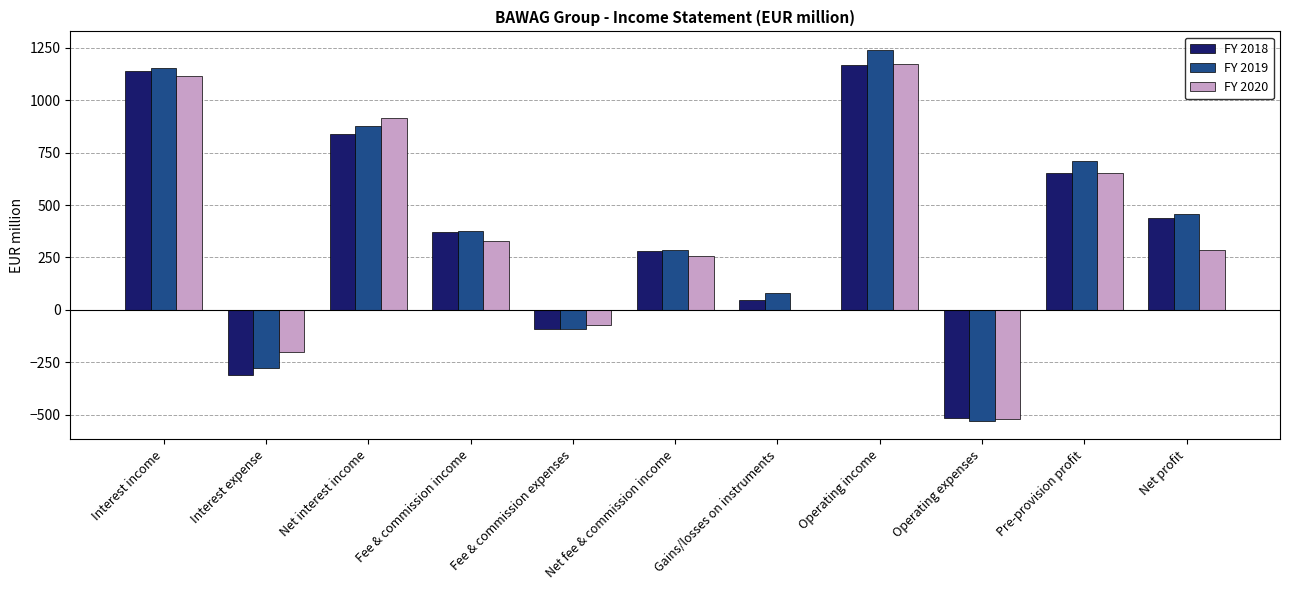

Reading left to right, list all the values displayed in this chart.

FY 2018: Interest income=1141.4	Interest expense=-309.5	Net interest income=840.5	Fee & commission income=372.9	Fee & commission expenses=-90.1	Net fee & commission income=282.8	Gains/losses on instruments=47.4	Operating income=1170.7	Operating expenses=-517.9	Pre-provision profit=652.8	Net profit=436.5
FY 2019: Interest income=1154.1	Interest expense=-278.7	Net interest income=879.0	Fee & commission income=374.7	Fee & commission expenses=-91.2	Net fee & commission income=283.5	Gains/losses on instruments=78.0	Operating income=1240.5	Operating expenses=-529.7	Pre-provision profit=710.8	Net profit=459.1
FY 2020: Interest income=1113.7	Interest expense=-200.2	Net interest income=916.3	Fee & commission income=329.1	Fee & commission expenses=-74.3	Net fee & commission income=254.8	Gains/losses on instruments=1.2	Operating income=1172.3	Operating expenses=-519.7	Pre-provision profit=652.6	Net profit=284.2